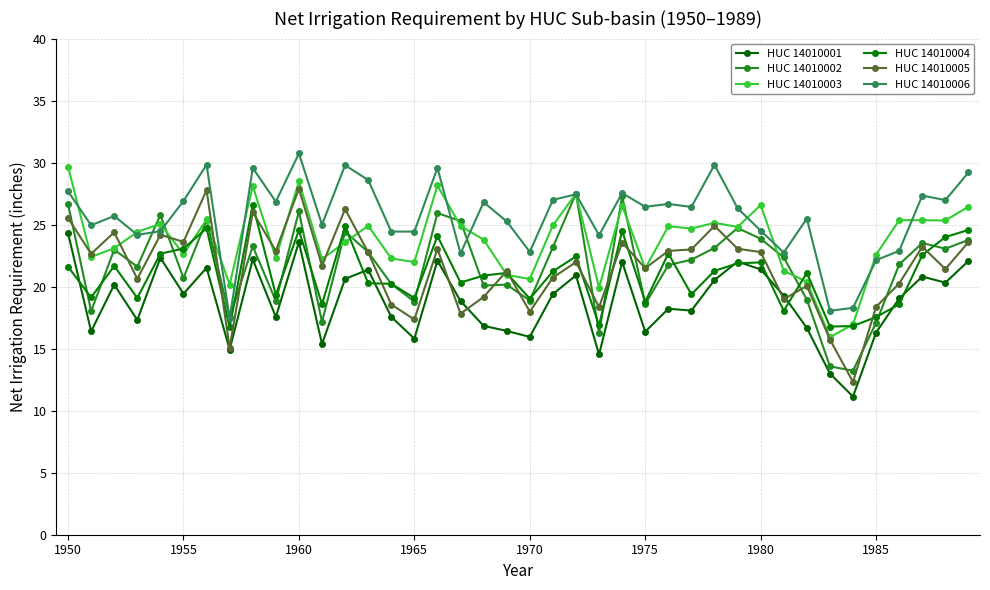

What is the maximum value for HUC 14010002?

27.5